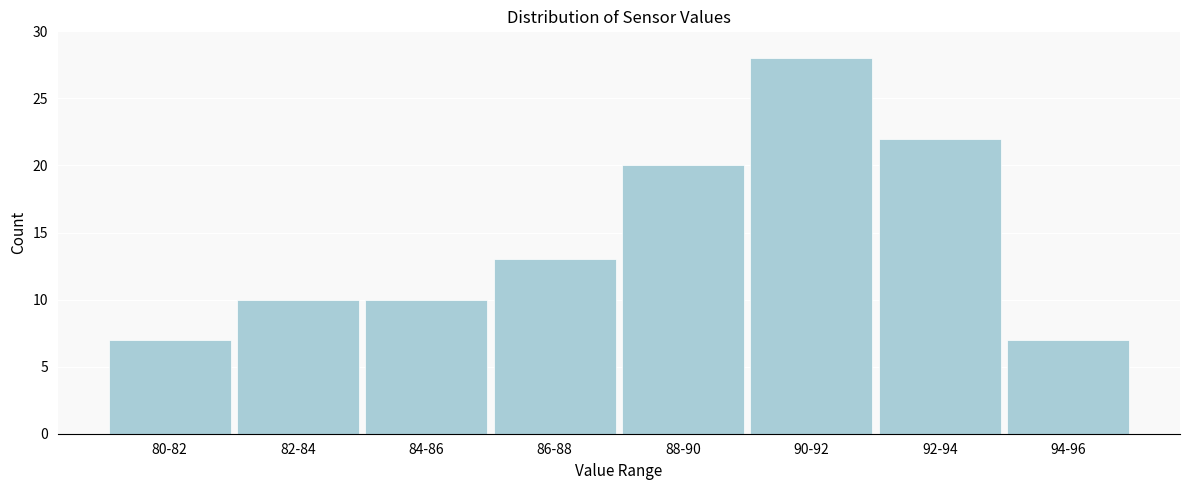

Reading left to right, what are all the values shown in this chart?

80-82=7	82-84=10	84-86=10	86-88=13	88-90=20	90-92=28	92-94=22	94-96=7